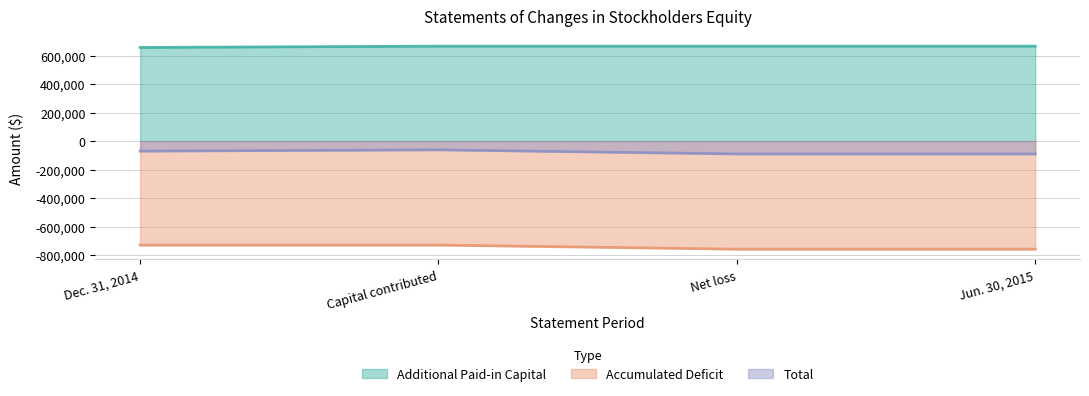

How many data points in Total are above -70150?

1